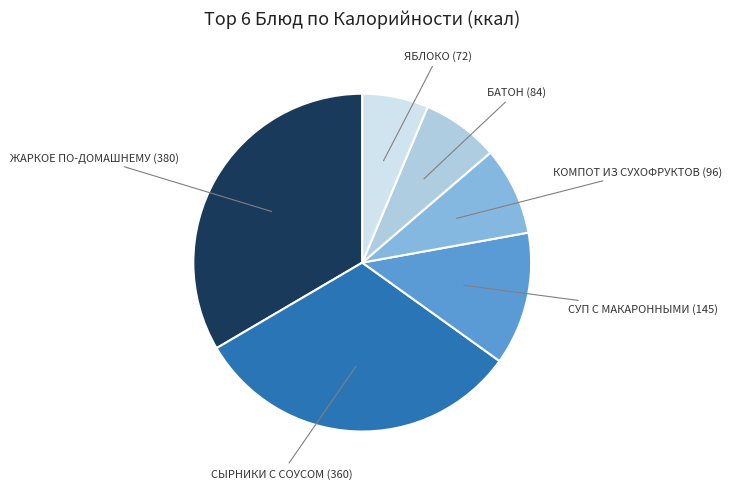

Is there a majority slice in this chart?

No